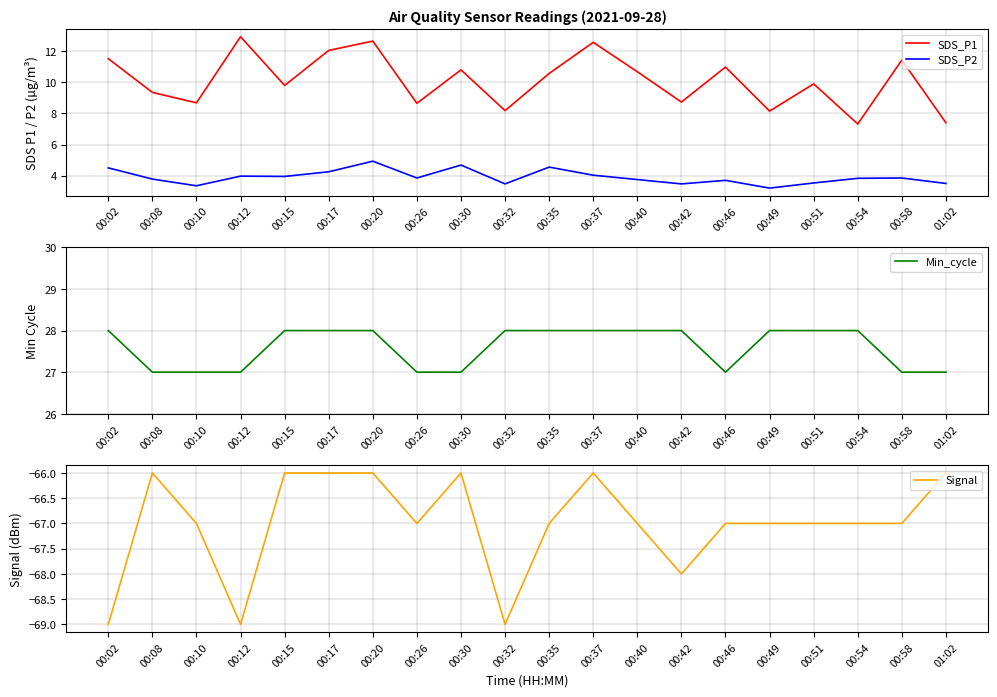

Where is the first local minimum for SDS_P2?

00:10